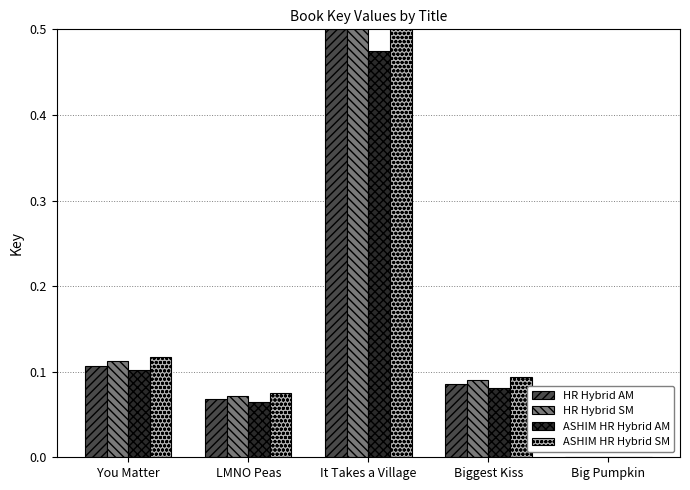

Is the value of HR Hybrid AM at LMNO Peas greater than the value of HR Hybrid SM at Big Pumpkin?

Yes